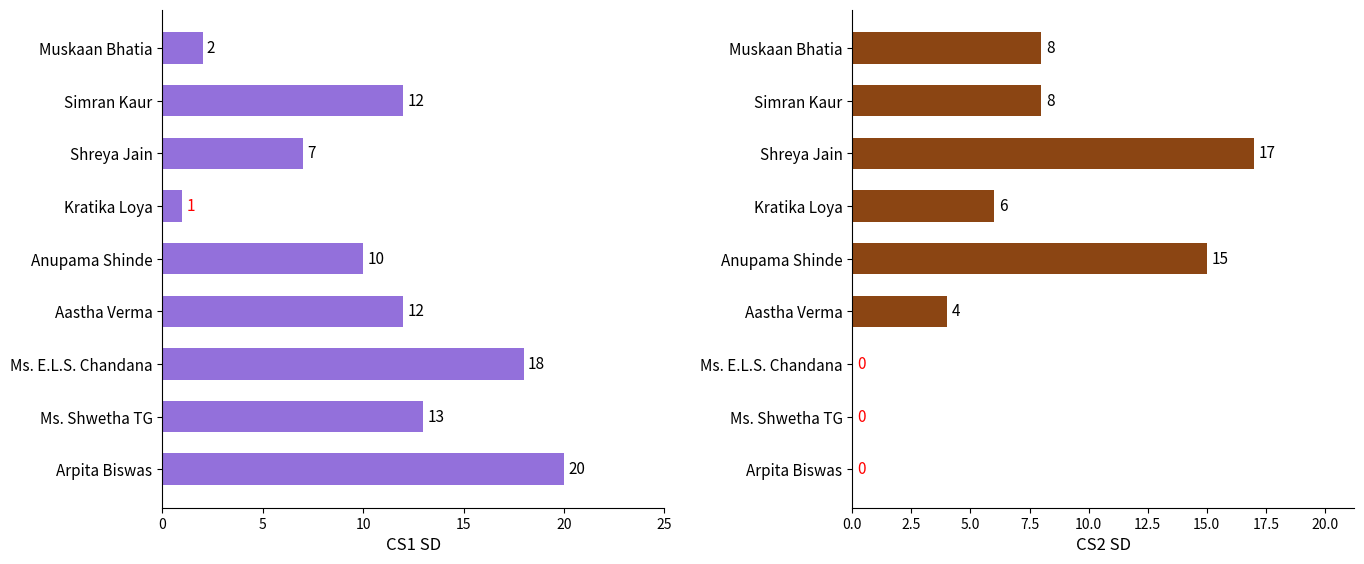

The CS2 SD series shows 3 at Simran Kaur. True or false?

False